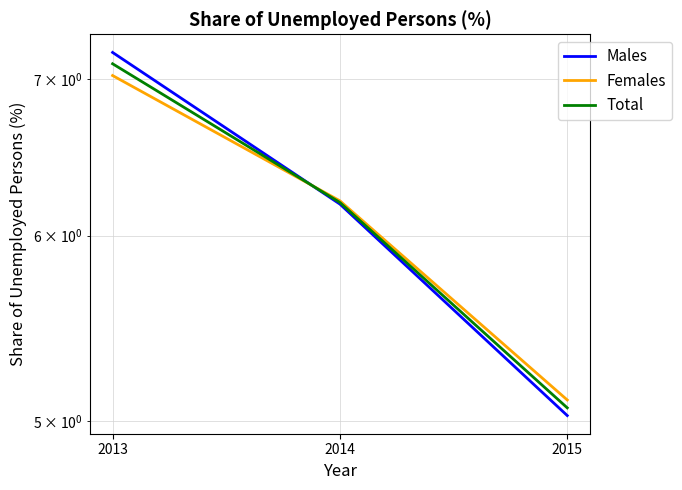

How many values in the Males series are below 6?

1